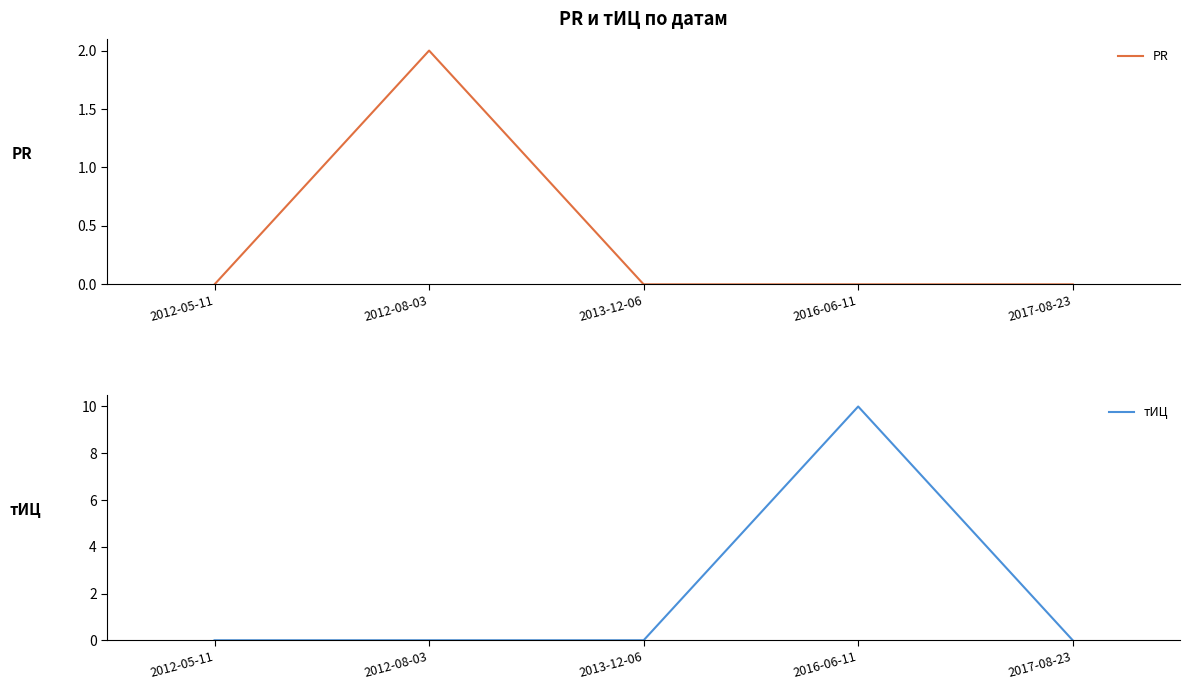

What is the highest value of the PR series?

2